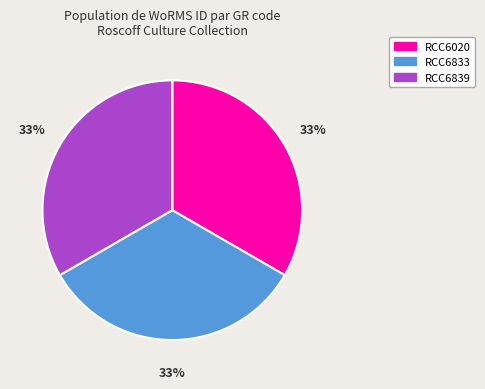

To the nearest percent, what portion does RCC6020 represent?

33%